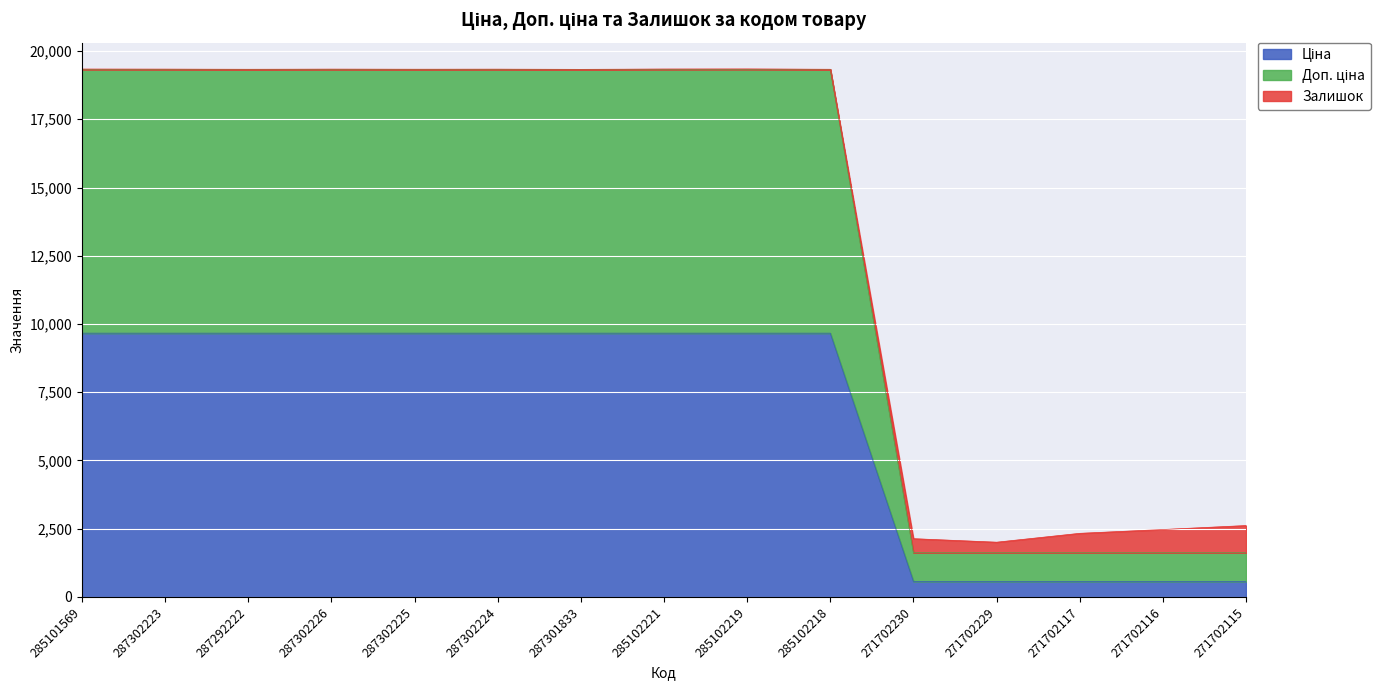

The Ціна series shows 957.2 at 271702229. True or false?

False